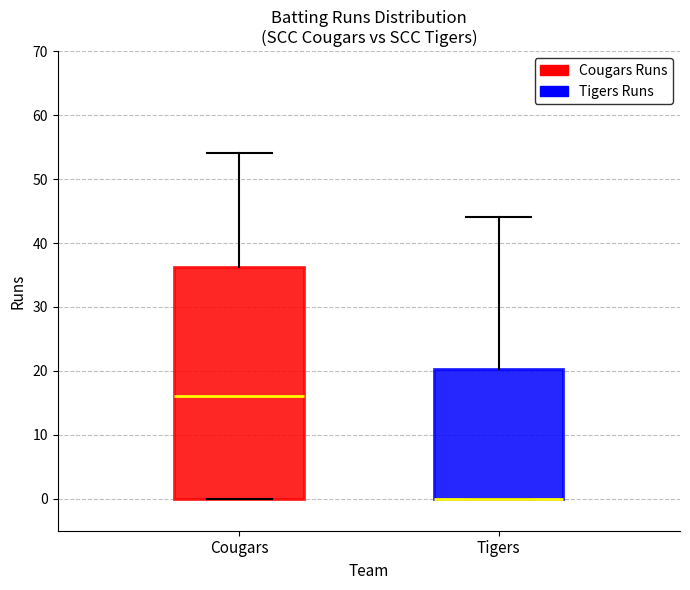

Reading left to right, read every box against the y-axis: the position of its median line, the range the box covers, and the ends of its whiskers. The values are not printed on the chart, so give them approximately, as read against the axis.

Cougars: median 16, box 0 to 36, whiskers 0 to 54
Tigers: median 0 (drawn on the box's lower edge), box 0 to 20, whiskers 0 to 44